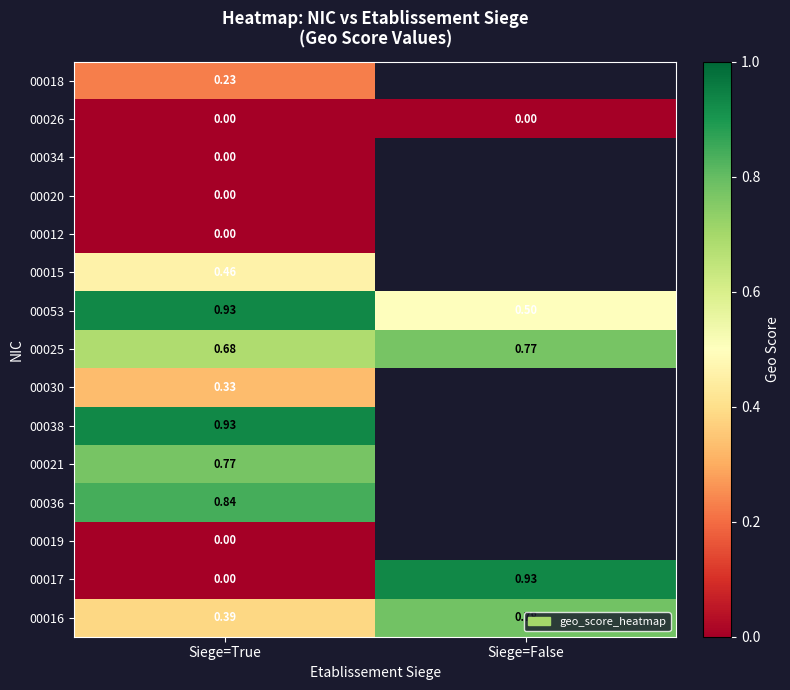

At how many categories does at least one series exceed 0?

2